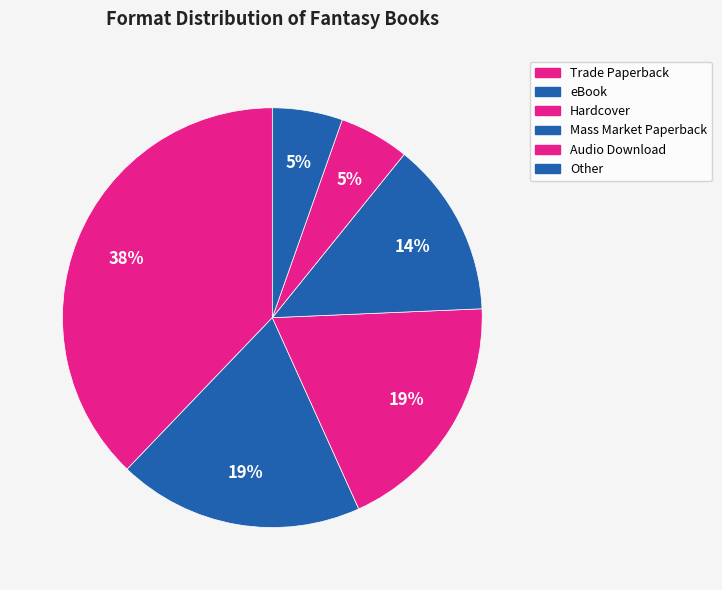

Which slice is the largest?

Trade Paperback